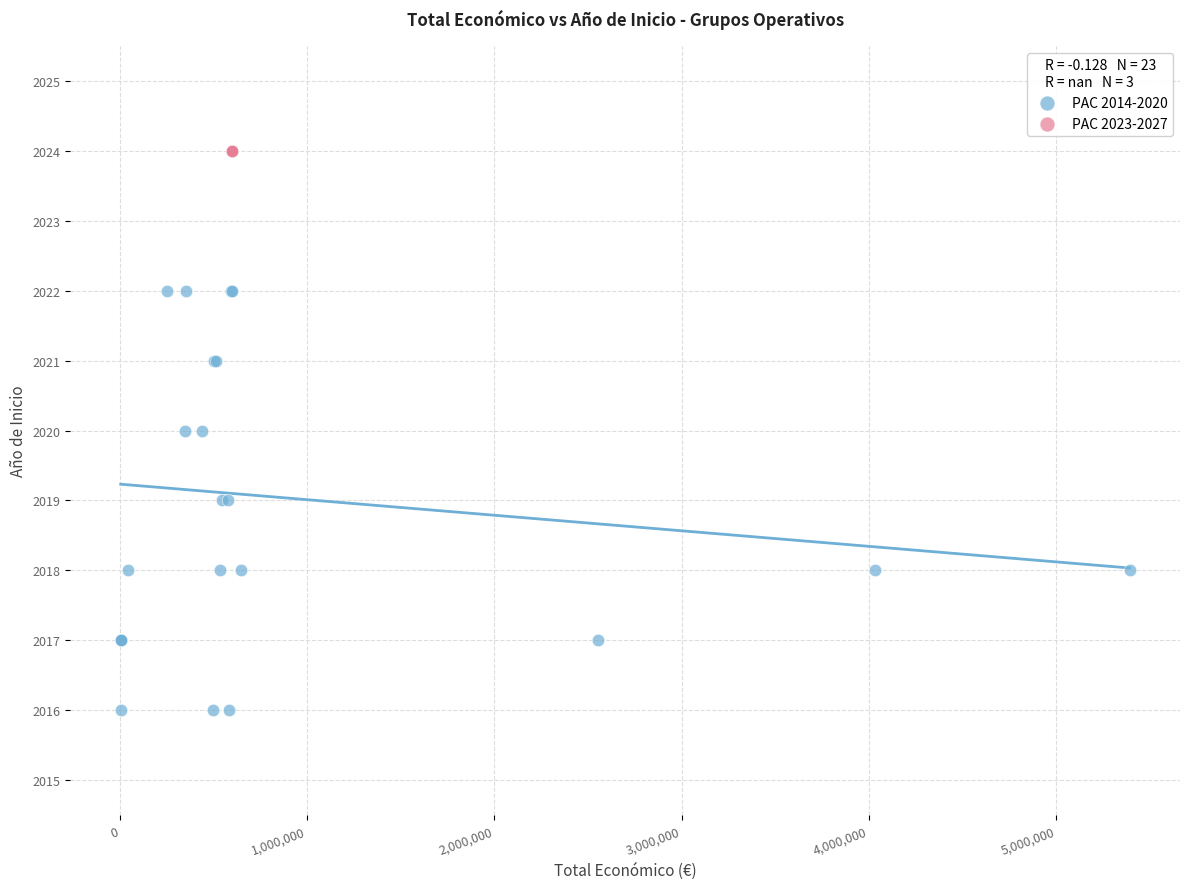

Which series contains the lowest Y value?

PAC 2014-2020